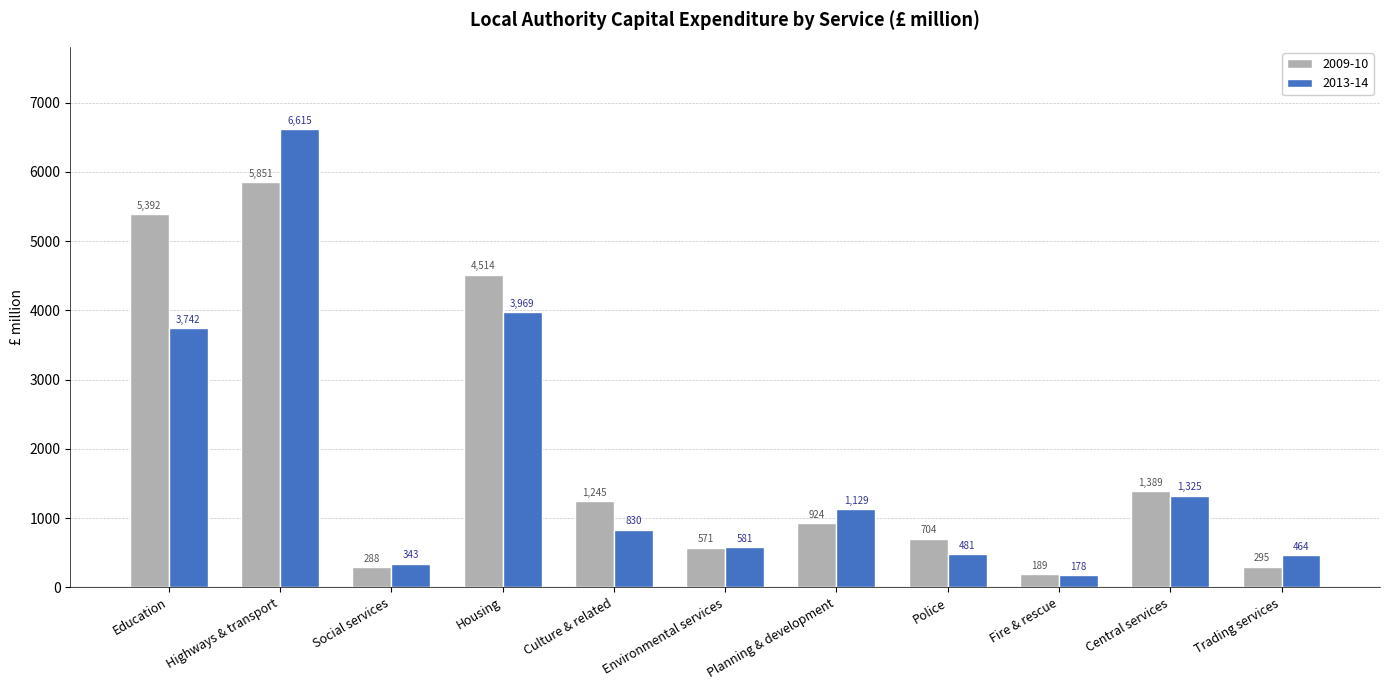

At which category is the sum across all series the highest?

Highways & transport